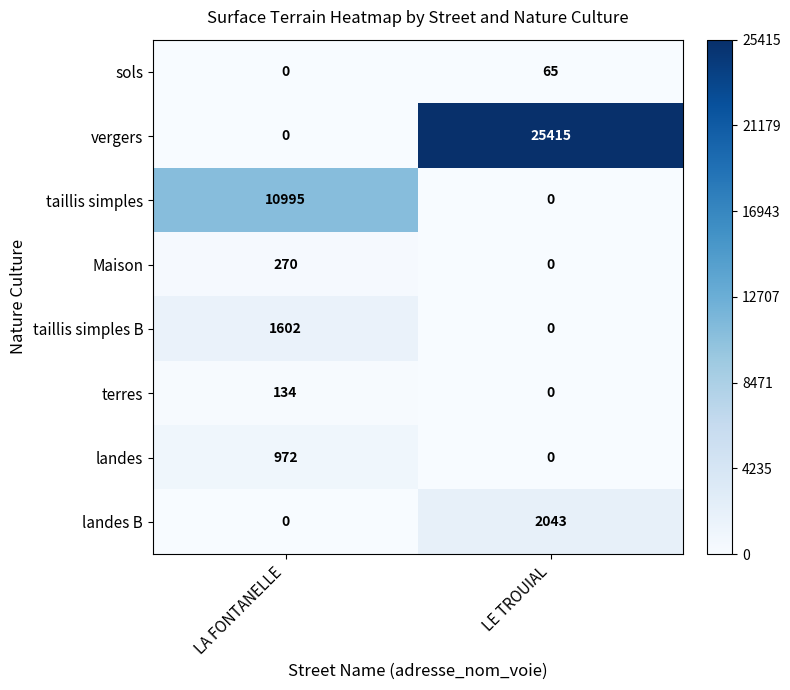

The value of taillis simples at LE TROUIAL is 4595. True or false?

False